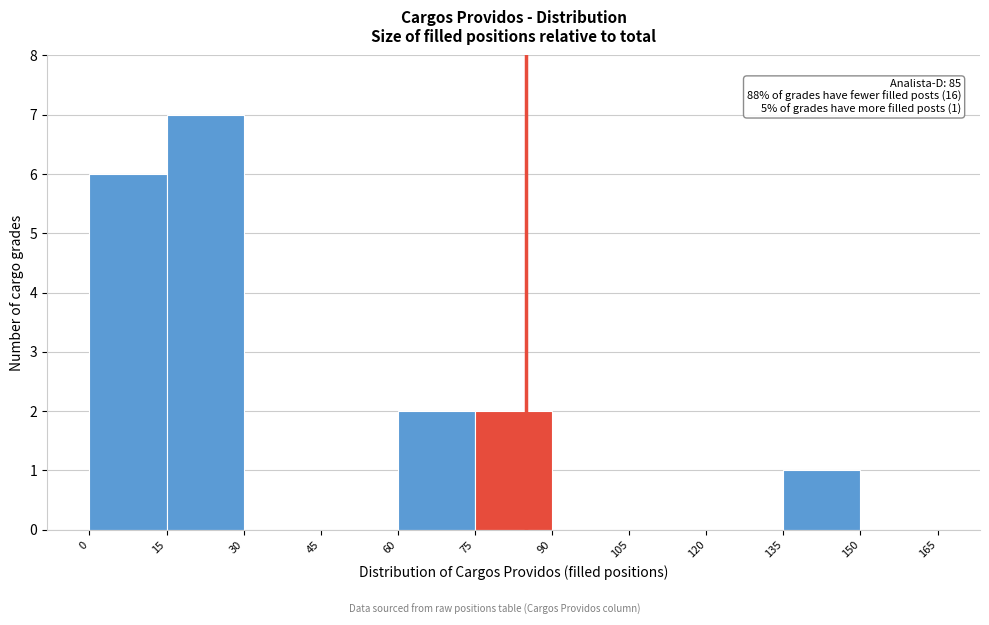

Which range on the x-axis has the tallest bar?

15 to 30